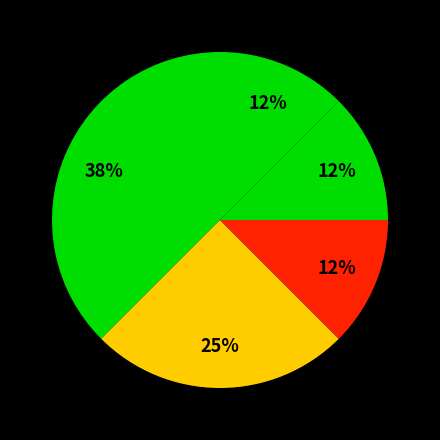

What is the total percentage of دانشگاه قم and دانشگاه بوعلی سینا همدان?

62.5%